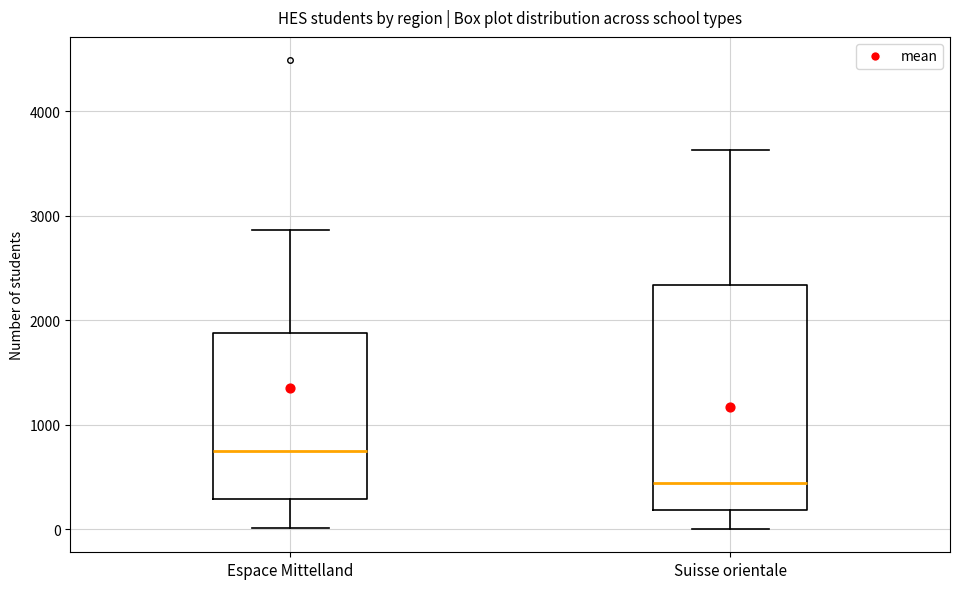

Which box's median line is the highest?

Espace Mittelland